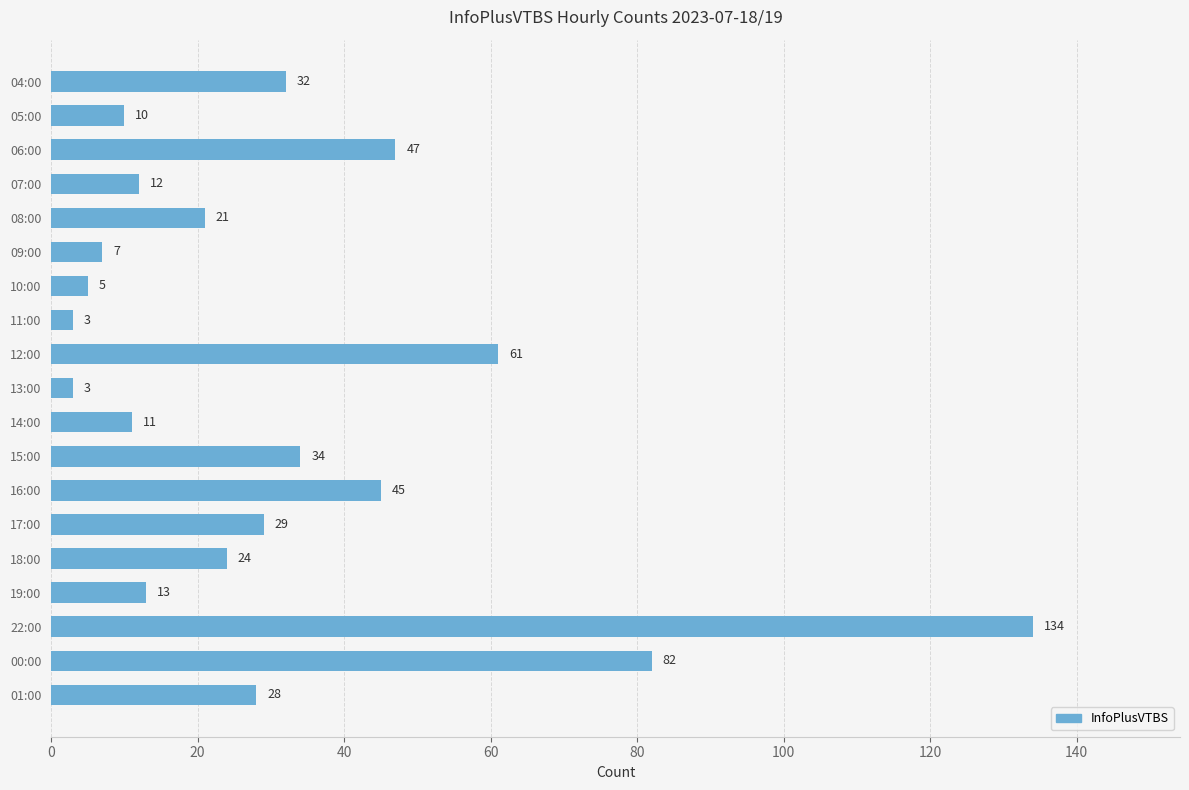

The chart shows a value of 36 at 00:00. True or false?

False